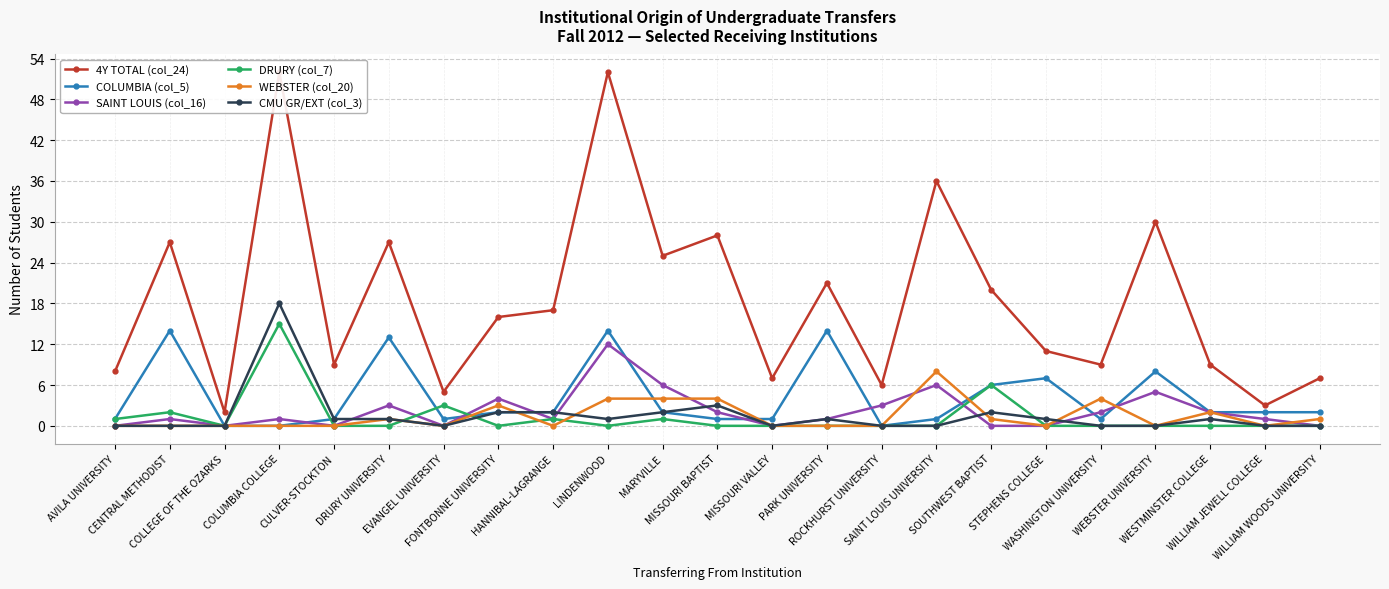

True or false: 4Y TOTAL (col_24) has a value of 27 at CENTRAL METHODIST.

True